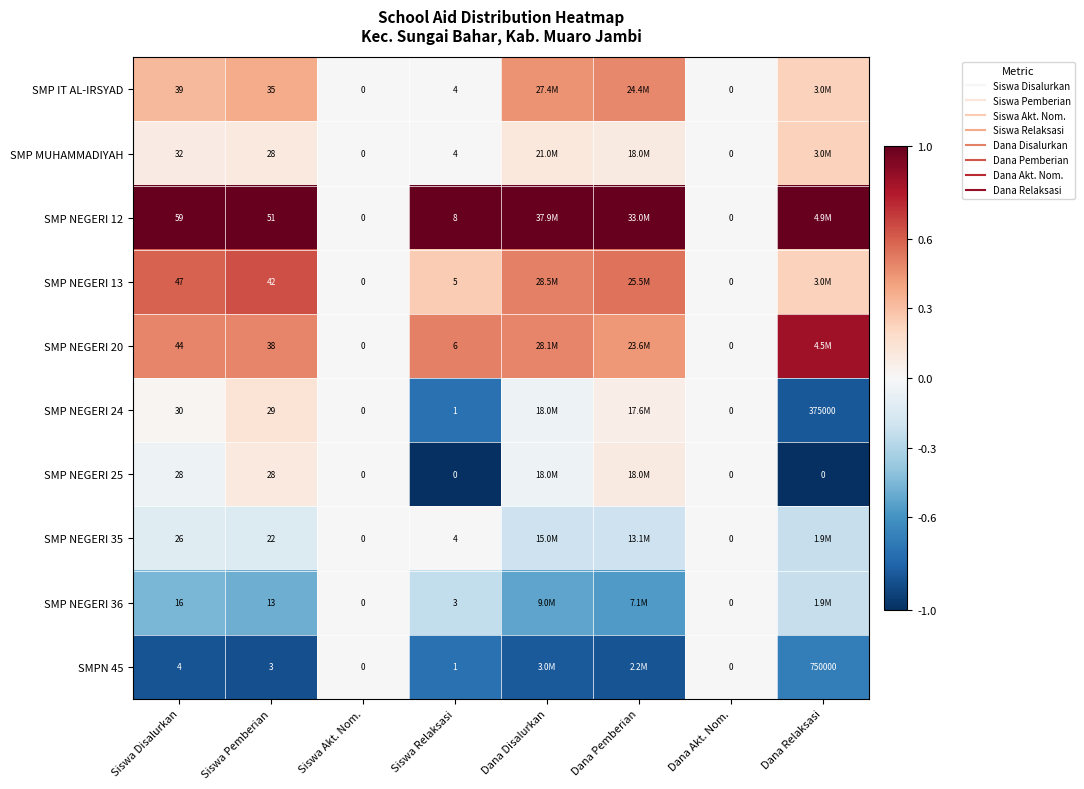

How many data points in SMP NEGERI 12 are less than 1?

2